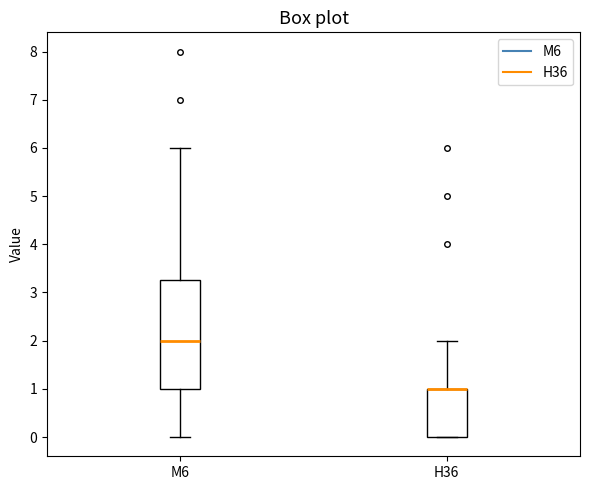

Reading left to right, transcribe this box plot: for each box, give where its median line is, the range the box spans, and where its two whiskers end, as read against the y-axis. The values are not printed on the chart, so give them approximately, as read against the axis.

M6: median 2.0, box 1.0 to 3.3, whiskers 0.0 to 6.0
H36: median 1.0 (drawn on the box's upper edge), box 0.0 to 1.0, whiskers 0.0 to 2.0